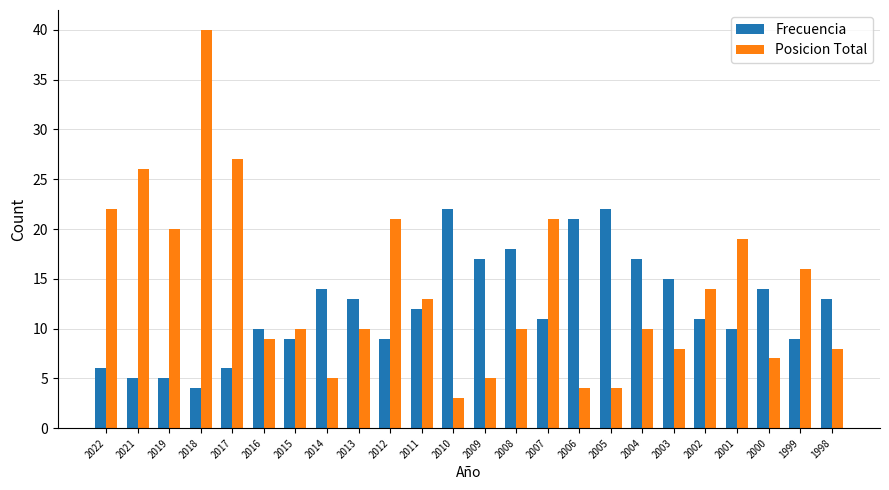

Does the chart contain any negative values?

No